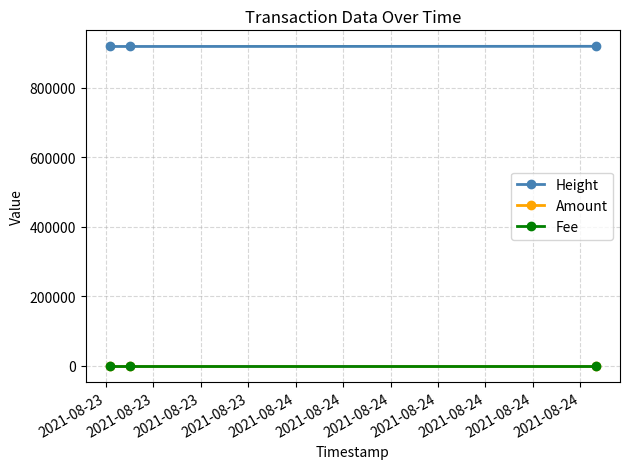

At how many categories does at least one series exceed 271573?

3